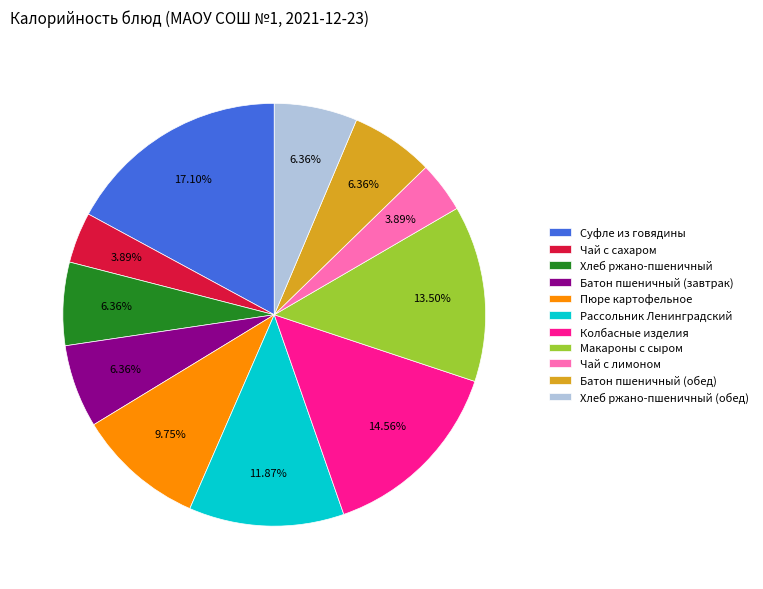

What percentage is the Хлеб ржано-пшеничный slice, to the nearest percent?

6%